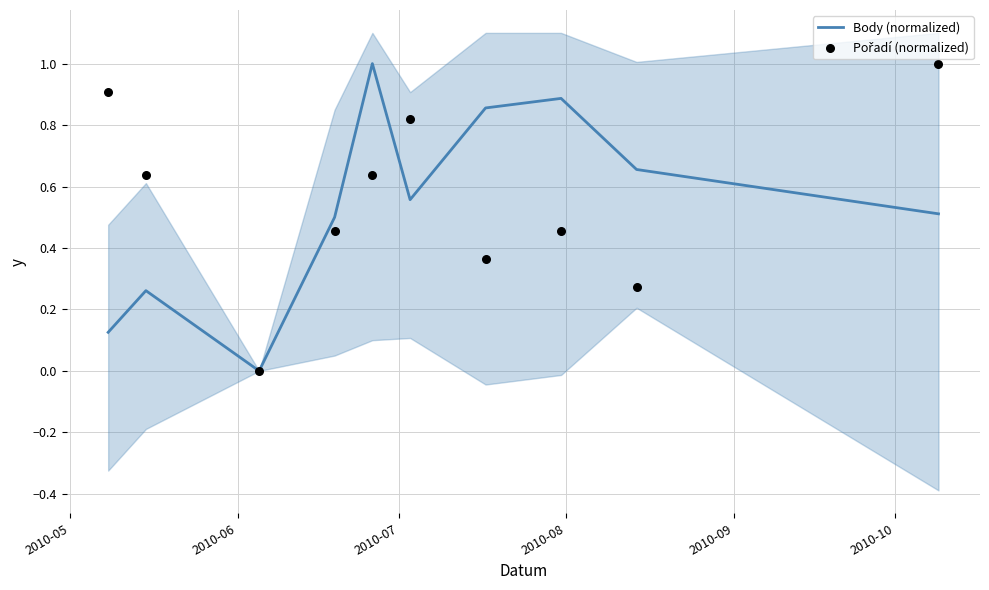

What are all the series names shown in the legend?

Body (normalized), Pořadí (normalized)